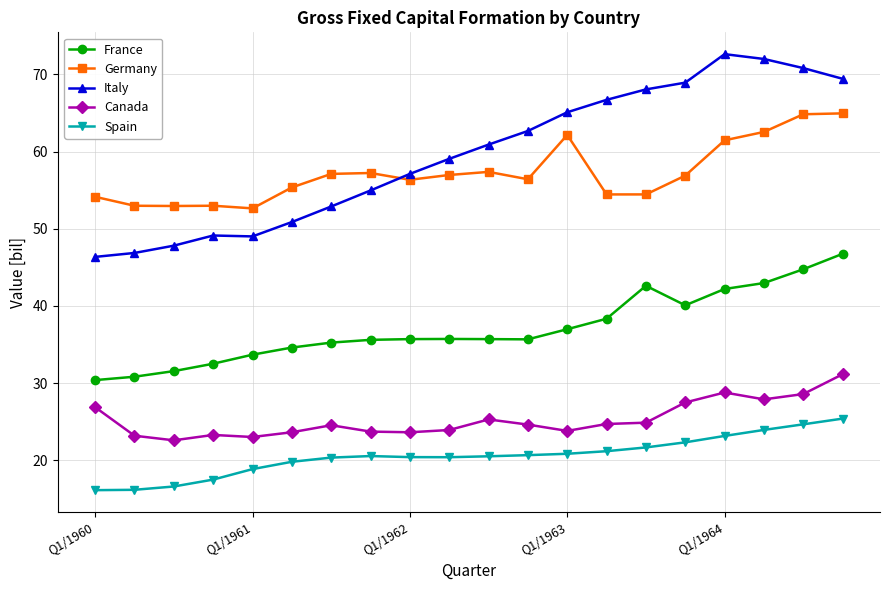

Which series has the largest range (max minus min)?

Italy